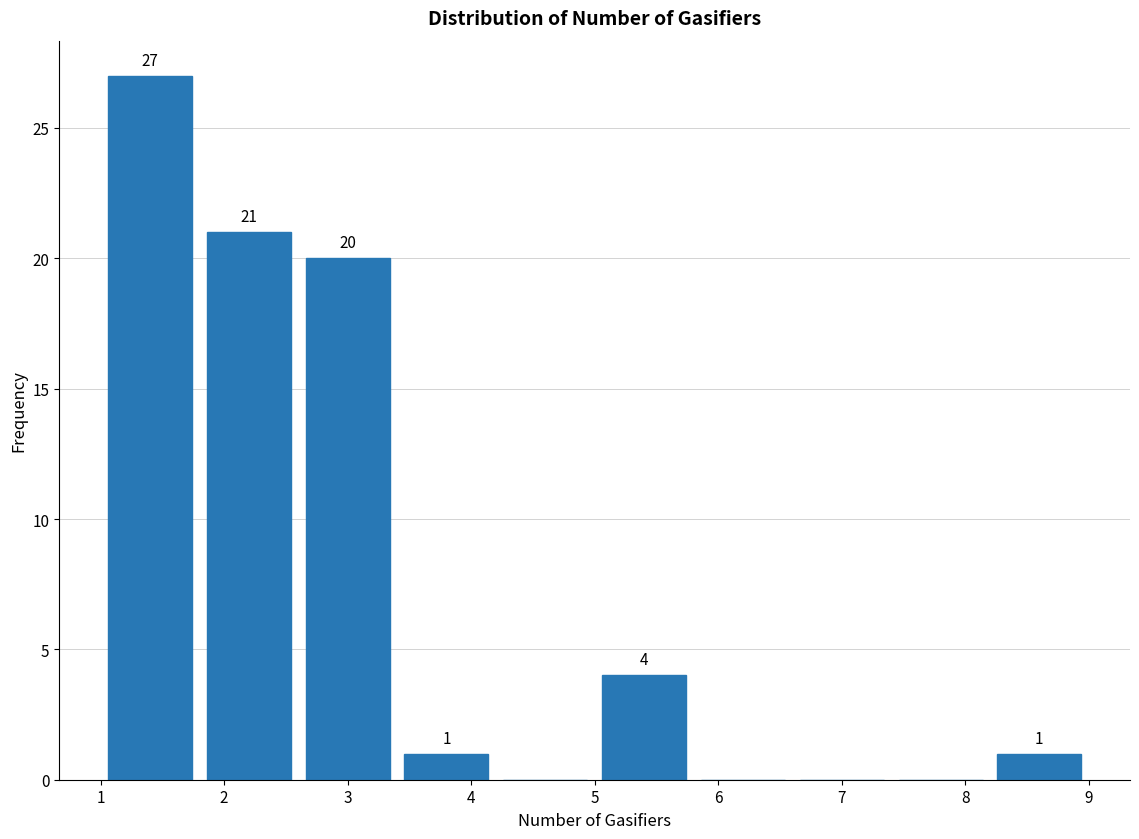

Over which range of the x-axis is the bar tallest?

1.0 to 1.8